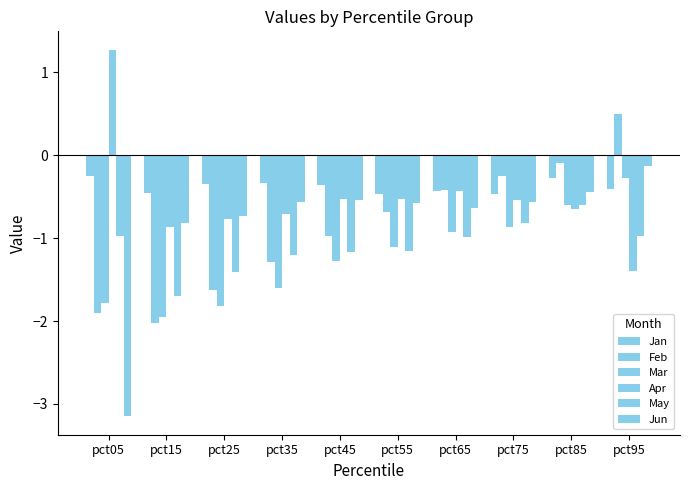

How many data points does each series have?

10